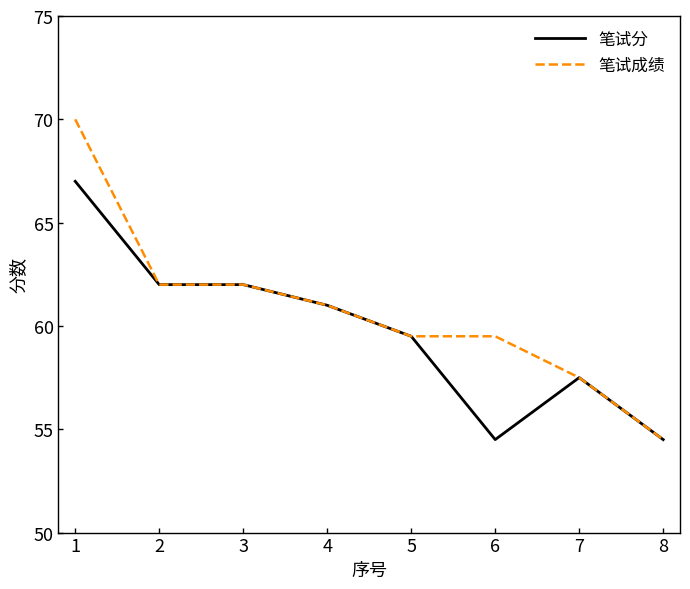

True or false: 笔试成绩 has a value of 61.0 at 4.

True